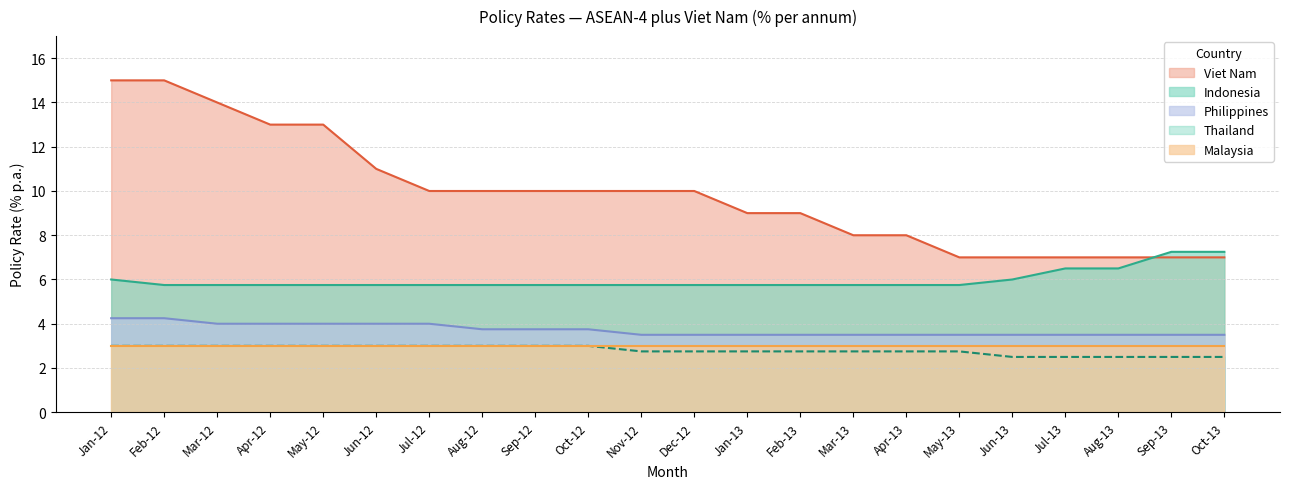

Is the value of Viet Nam at Oct-12 greater than the value of Thailand at Jun-12?

Yes